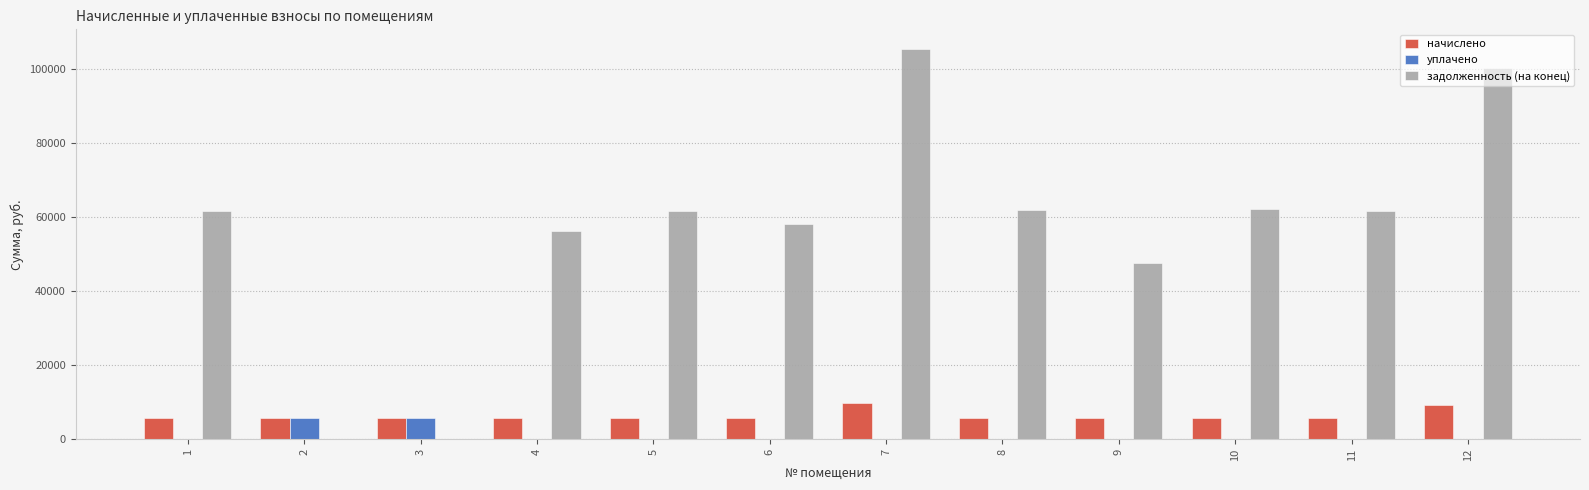

At which category is the sum across all series the highest?

7